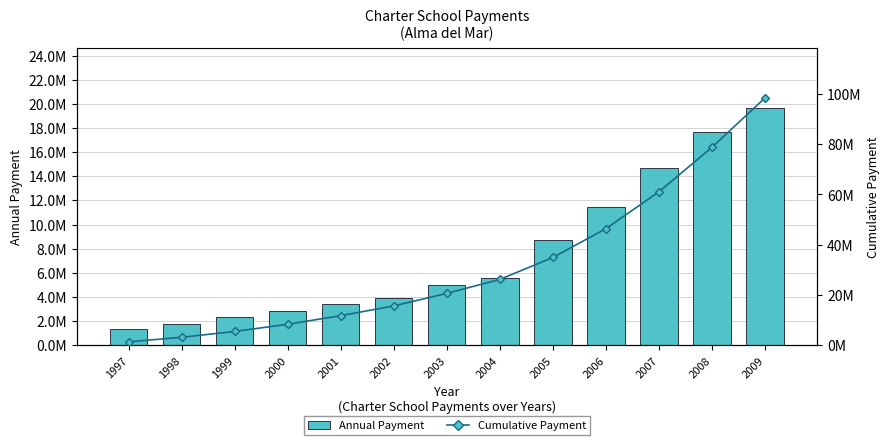

True or false: Annual Payment has a value of 1417690 at 2003.

False